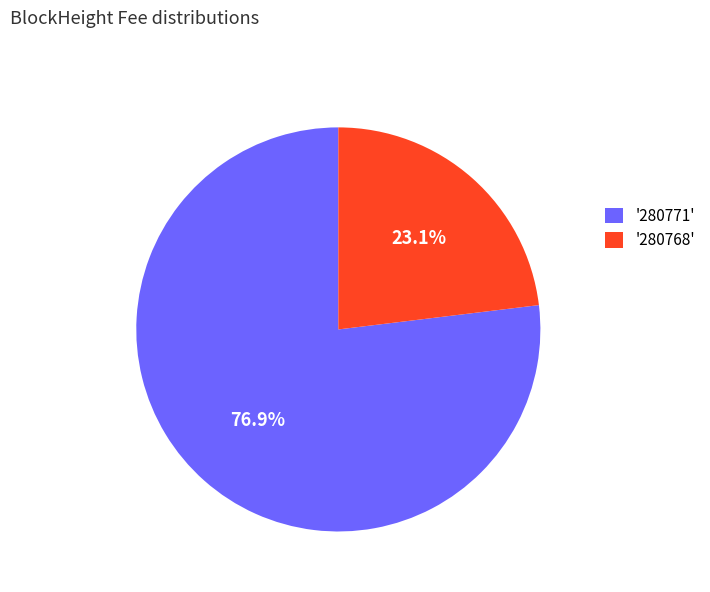

What percentage do '280771' and '280768' together represent?

100.0%